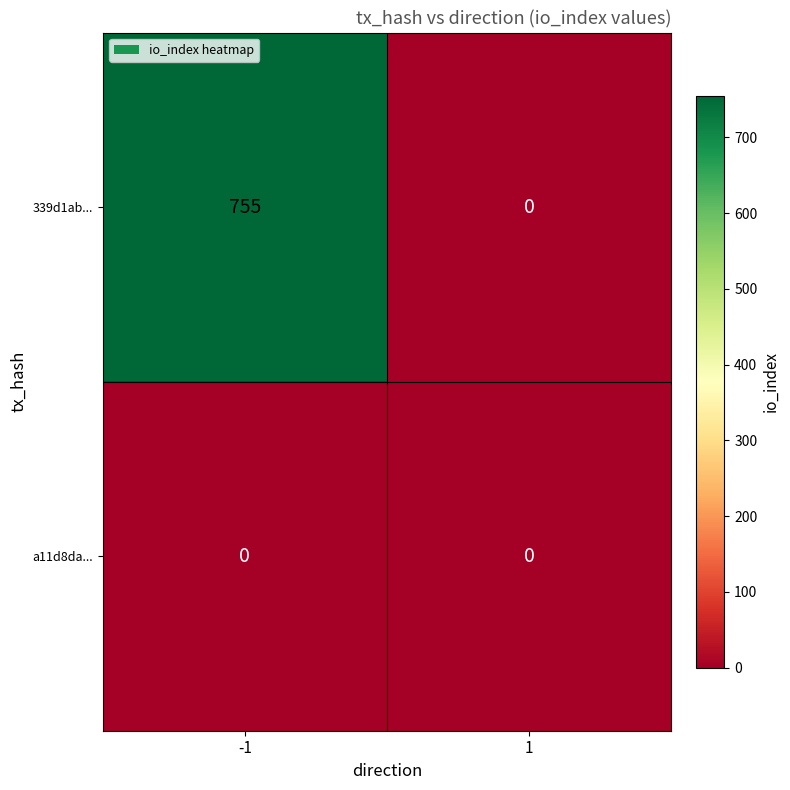

Which series has the largest range (max minus min)?

339d1ab...